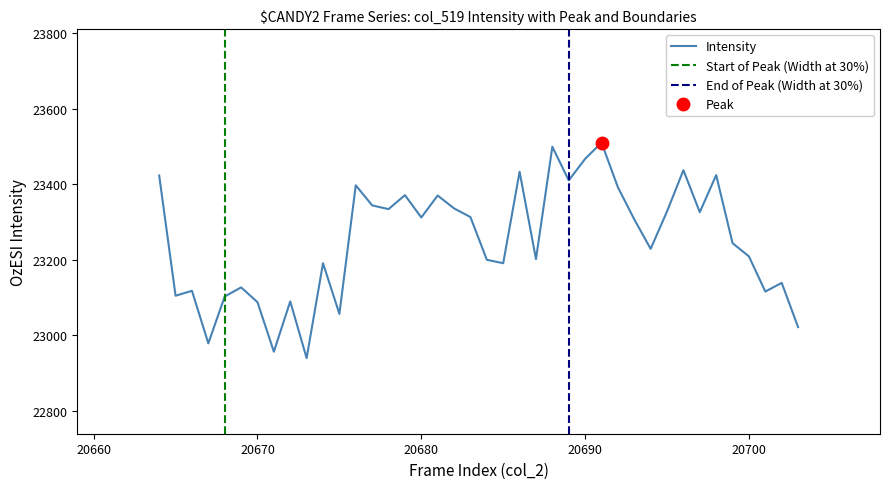

How many lines are shown in the chart?

3